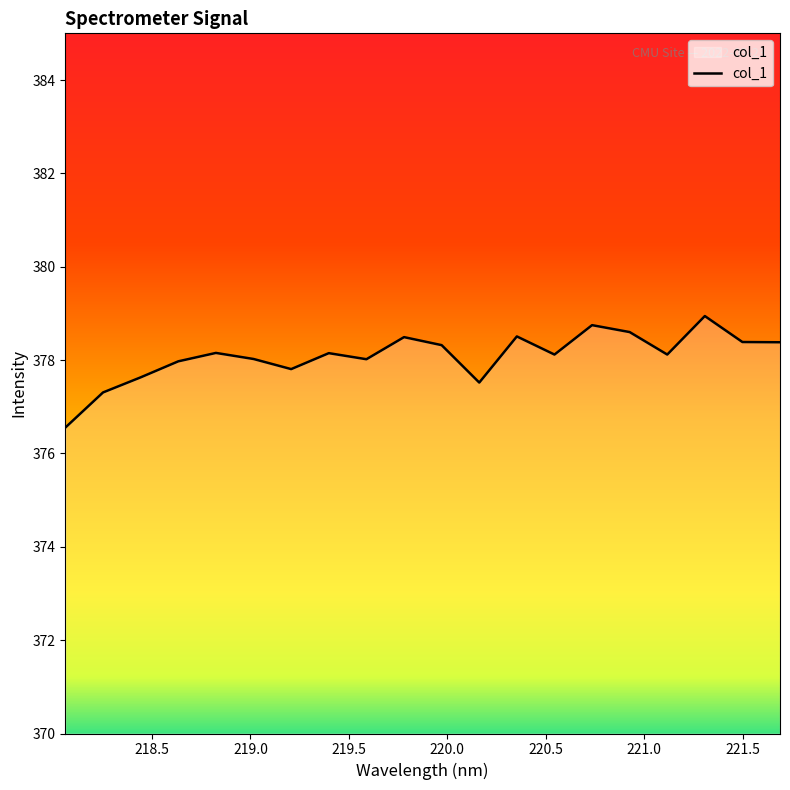

What is the difference between the second highest and minimum values?

2.2